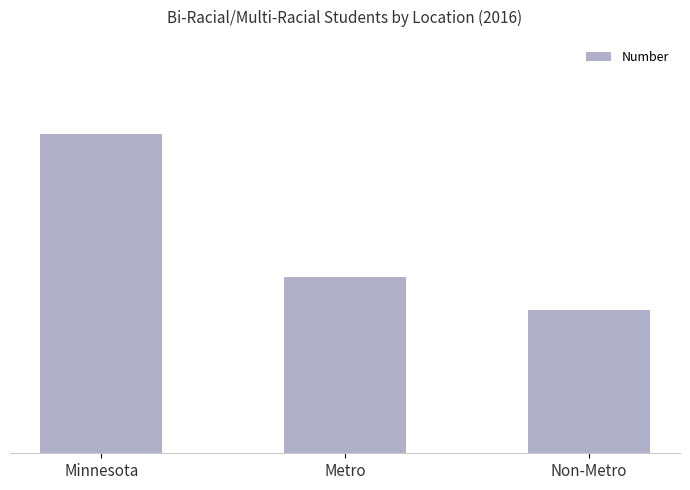

Are the bars horizontal?

No